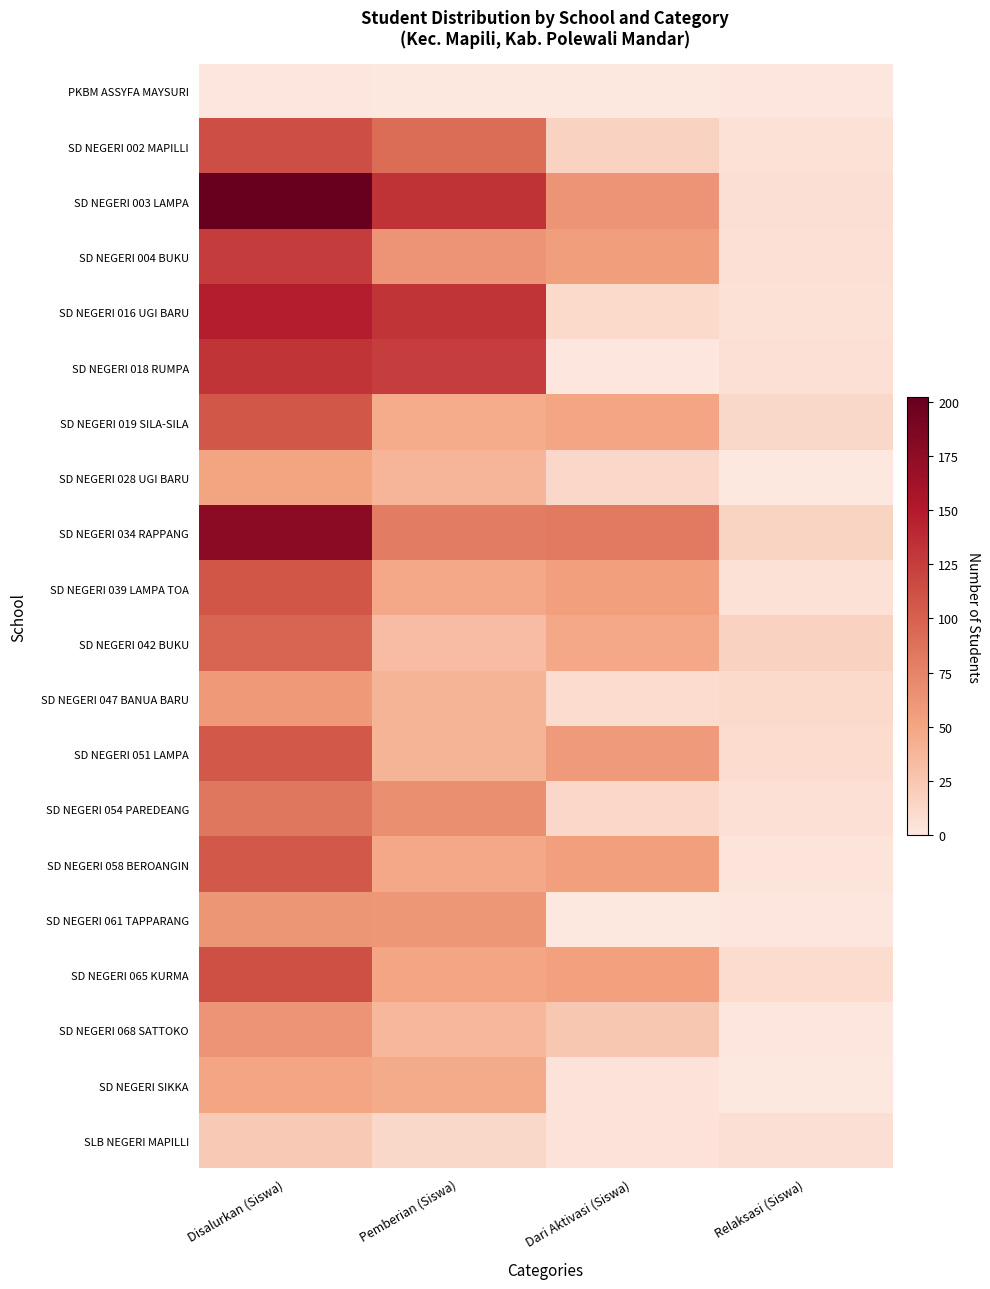

Reading right to left, what are all the values shown in this chart?

PKBM ASSYFA MAYSURI: Relaksasi (Siswa)=1	Dari Aktivasi (Siswa)=0	Pemberian (Siswa)=0	Disalurkan (Siswa)=1
SD NEGERI 002 MAPILLI: Relaksasi (Siswa)=5	Dari Aktivasi (Siswa)=16	Pemberian (Siswa)=92	Disalurkan (Siswa)=113
SD NEGERI 003 LAMPA: Relaksasi (Siswa)=7	Dari Aktivasi (Siswa)=63	Pemberian (Siswa)=132	Disalurkan (Siswa)=202
SD NEGERI 004 BUKU: Relaksasi (Siswa)=6	Dari Aktivasi (Siswa)=56	Pemberian (Siswa)=63	Disalurkan (Siswa)=125
SD NEGERI 016 UGI BARU: Relaksasi (Siswa)=5	Dari Aktivasi (Siswa)=11	Pemberian (Siswa)=131	Disalurkan (Siswa)=147
SD NEGERI 018 RUMPA: Relaksasi (Siswa)=6	Dari Aktivasi (Siswa)=1	Pemberian (Siswa)=124	Disalurkan (Siswa)=131
SD NEGERI 019 SILA-SILA: Relaksasi (Siswa)=12	Dari Aktivasi (Siswa)=50	Pemberian (Siswa)=45	Disalurkan (Siswa)=107
SD NEGERI 028 UGI BARU: Relaksasi (Siswa)=0	Dari Aktivasi (Siswa)=13	Pemberian (Siswa)=38	Disalurkan (Siswa)=51
SD NEGERI 034 RAPPANG: Relaksasi (Siswa)=15	Dari Aktivasi (Siswa)=82	Pemberian (Siswa)=80	Disalurkan (Siswa)=177
SD NEGERI 039 LAMPA TOA: Relaksasi (Siswa)=5	Dari Aktivasi (Siswa)=55	Pemberian (Siswa)=48	Disalurkan (Siswa)=108
SD NEGERI 042 BUKU: Relaksasi (Siswa)=16	Dari Aktivasi (Siswa)=48	Pemberian (Siswa)=33	Disalurkan (Siswa)=97
SD NEGERI 047 BANUA BARU: Relaksasi (Siswa)=11	Dari Aktivasi (Siswa)=9	Pemberian (Siswa)=39	Disalurkan (Siswa)=59
SD NEGERI 051 LAMPA: Relaksasi (Siswa)=9	Dari Aktivasi (Siswa)=58	Pemberian (Siswa)=39	Disalurkan (Siswa)=106
SD NEGERI 054 PAREDEANG: Relaksasi (Siswa)=6	Dari Aktivasi (Siswa)=13	Pemberian (Siswa)=66	Disalurkan (Siswa)=85
SD NEGERI 058 BEROANGIN: Relaksasi (Siswa)=3	Dari Aktivasi (Siswa)=55	Pemberian (Siswa)=48	Disalurkan (Siswa)=106
SD NEGERI 061 TAPPARANG: Relaksasi (Siswa)=1	Dari Aktivasi (Siswa)=0	Pemberian (Siswa)=60	Disalurkan (Siswa)=61
SD NEGERI 065 KURMA: Relaksasi (Siswa)=9	Dari Aktivasi (Siswa)=54	Pemberian (Siswa)=49	Disalurkan (Siswa)=112
SD NEGERI 068 SATTOKO: Relaksasi (Siswa)=1	Dari Aktivasi (Siswa)=25	Pemberian (Siswa)=37	Disalurkan (Siswa)=63
SD NEGERI SIKKA: Relaksasi (Siswa)=0	Dari Aktivasi (Siswa)=4	Pemberian (Siswa)=46	Disalurkan (Siswa)=50
SLB NEGERI MAPILLI: Relaksasi (Siswa)=7	Dari Aktivasi (Siswa)=4	Pemberian (Siswa)=12	Disalurkan (Siswa)=23